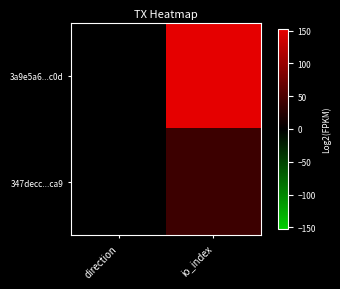

Reading right to left, list all the values displayed in this chart.

3a9e5a6...c0d: io_index=152	direction=-1
347decc...ca9: io_index=40	direction=1